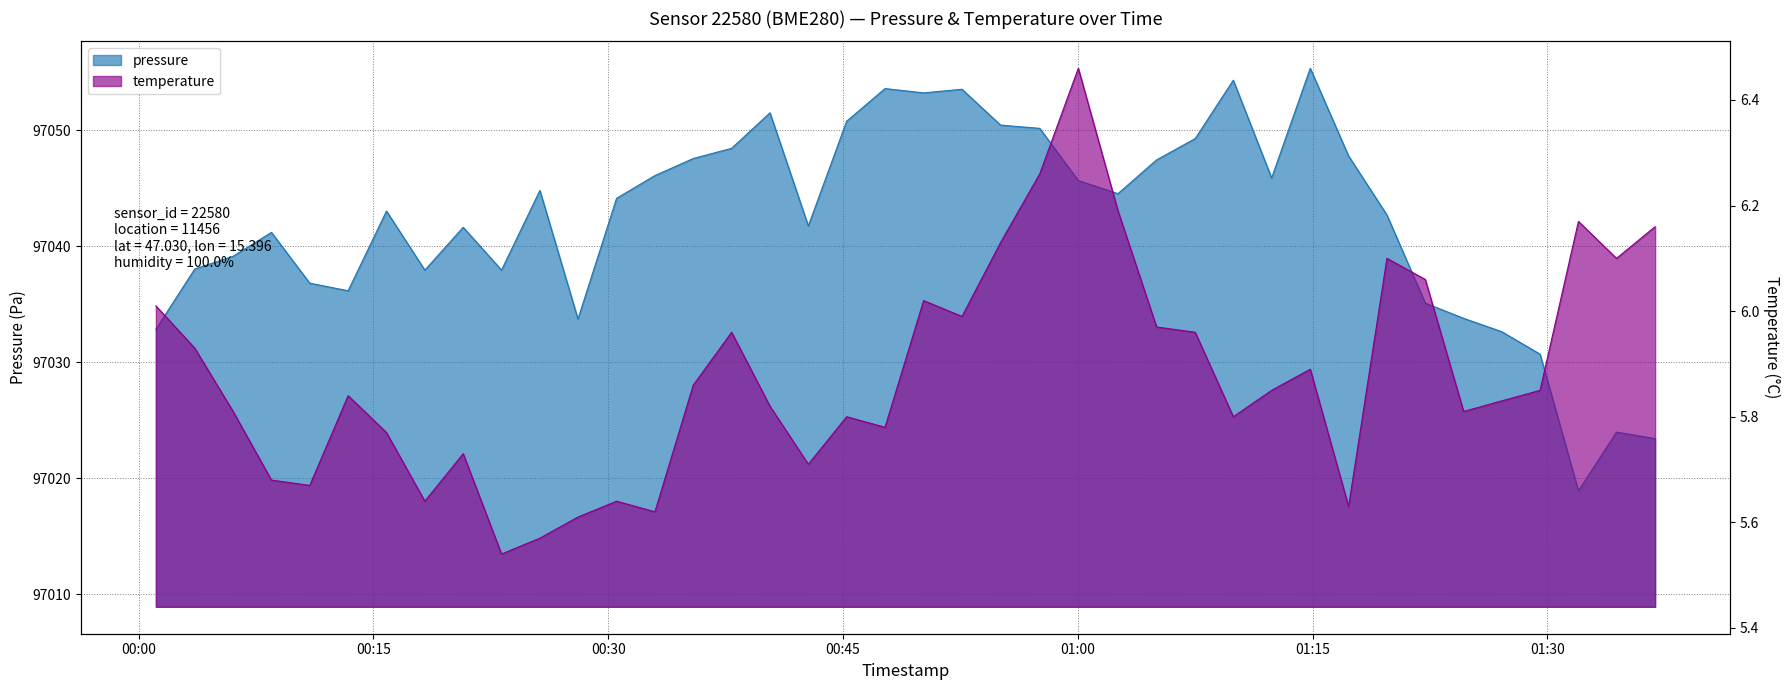

Between 2023-11-21T01:09:56 and 2023-11-21T01:14:51, which series saw the biggest shift?

pressure